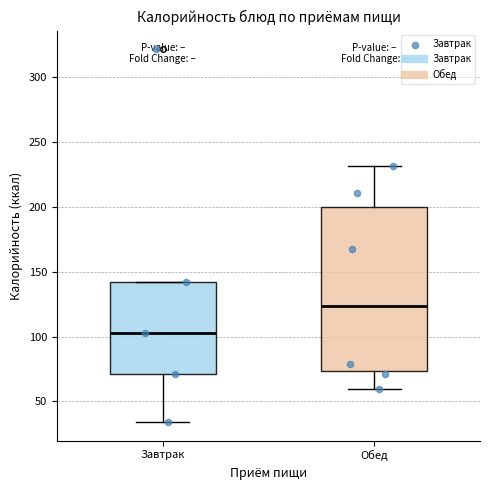

Where does the median line of the box for Завтрак sit on the y-axis? The values are not printed on the chart, so give them approximately, as read against the axis.

105